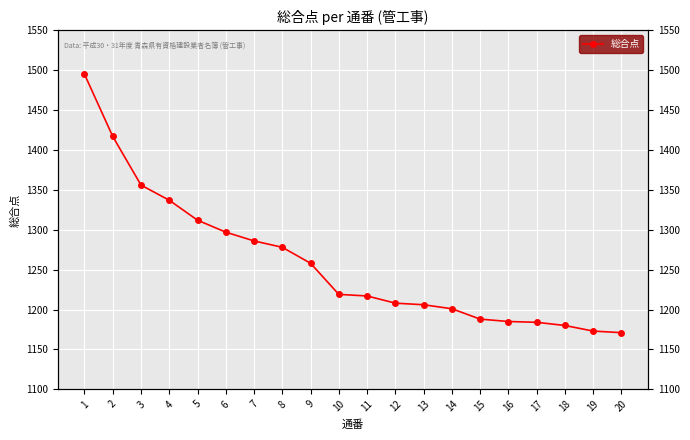

Reading right to left, transcribe all the data shown in this chart.

20=1171	19=1173	18=1180	17=1184	16=1185	15=1188	14=1201	13=1206	12=1208	11=1217	10=1219	9=1258	8=1278	7=1286	6=1297	5=1312	4=1337	3=1356	2=1417	1=1495